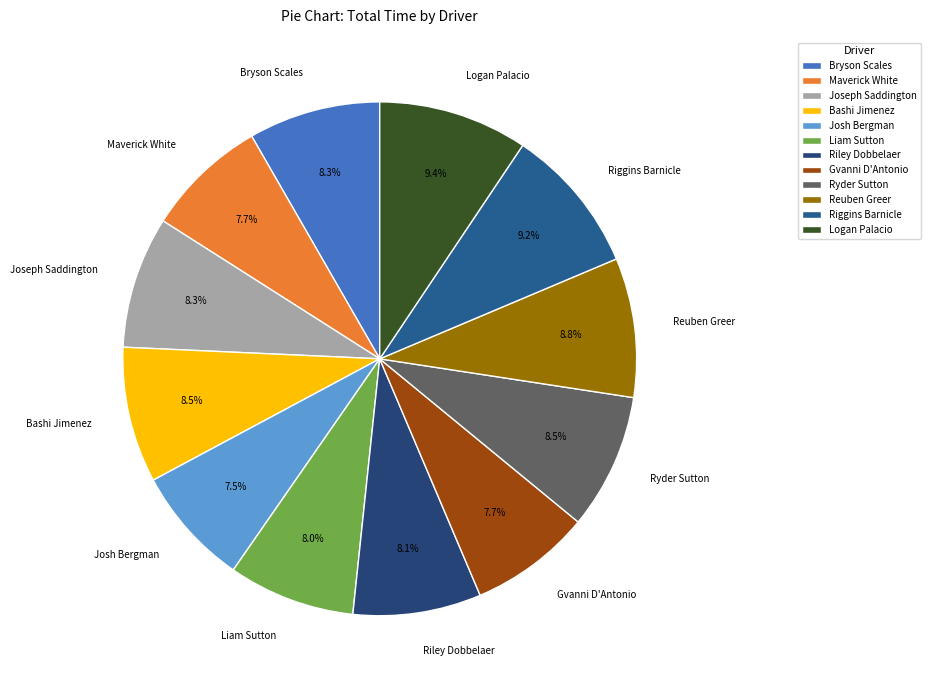

What percentage is NOT represented by Logan Palacio?

90.6%